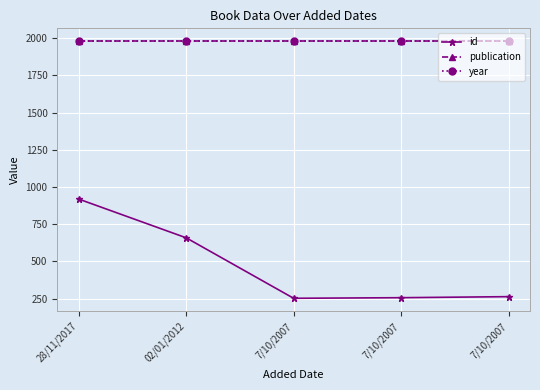

How many lines are shown in the chart?

3